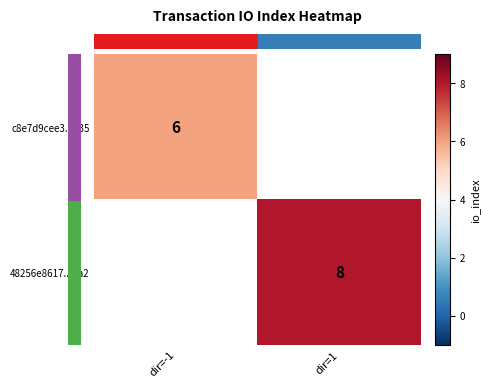

Count the number of data series in this chart.

2